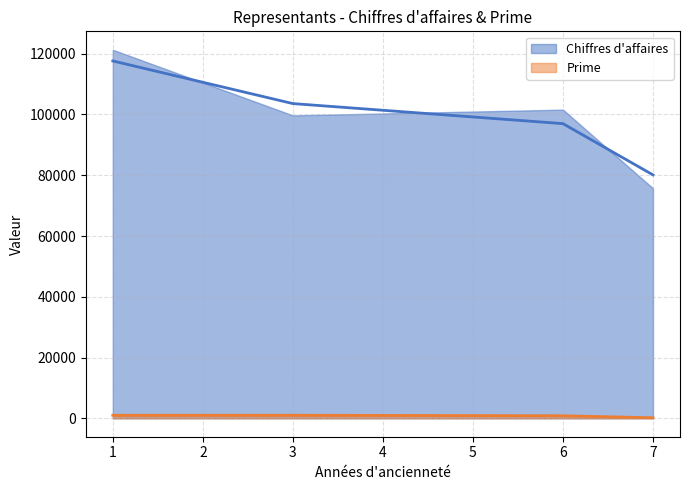

Does the chart display data point markers on the line(s)?

No